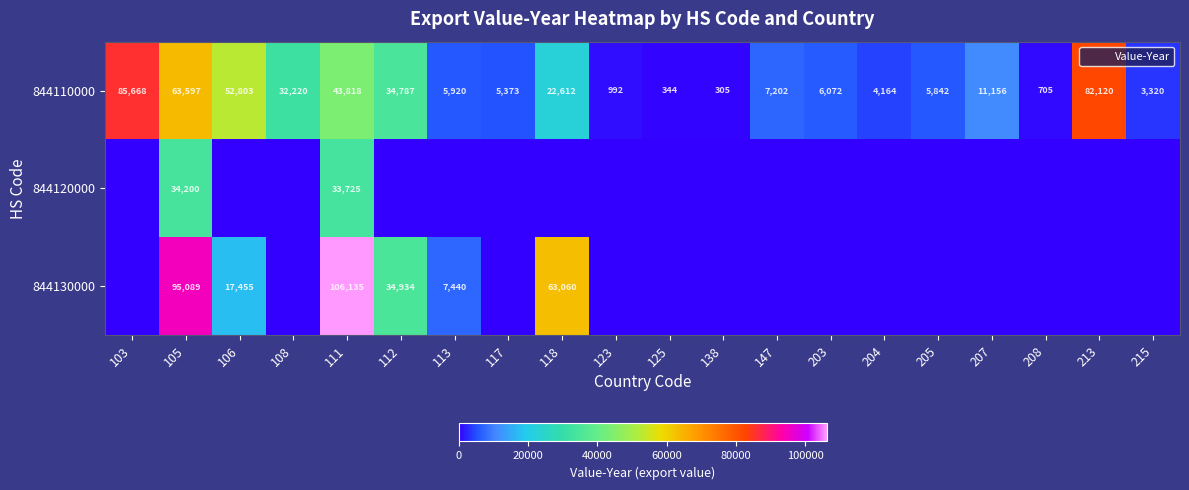

What is the difference between the maximum and minimum values in the 844110000 series?

85363